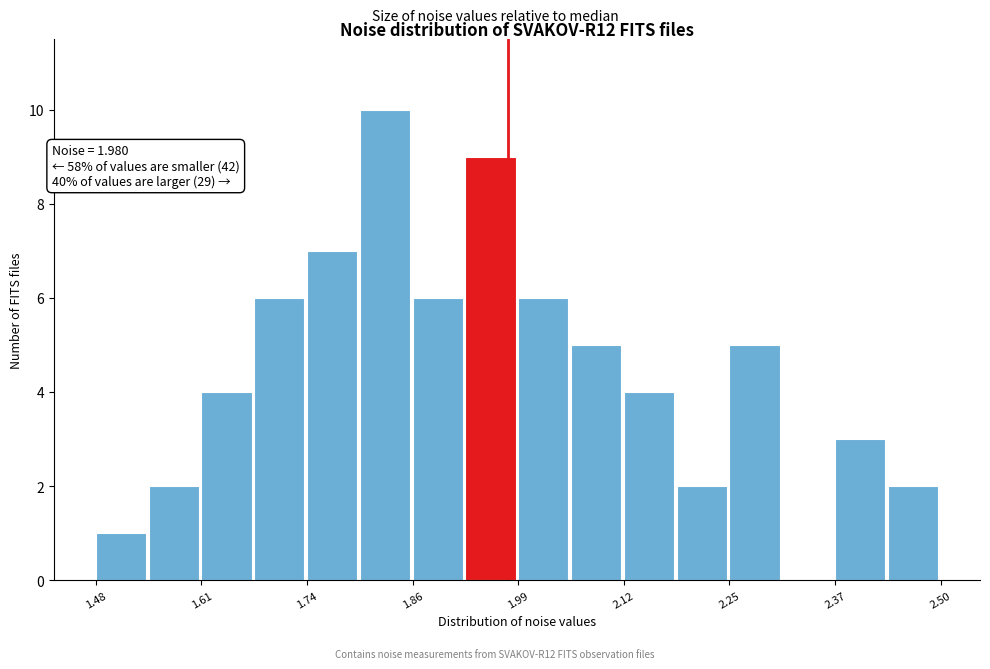

Around what value on the x-axis is the tallest bar? Give the approximate position of its centre, as read against the axis.

1.84